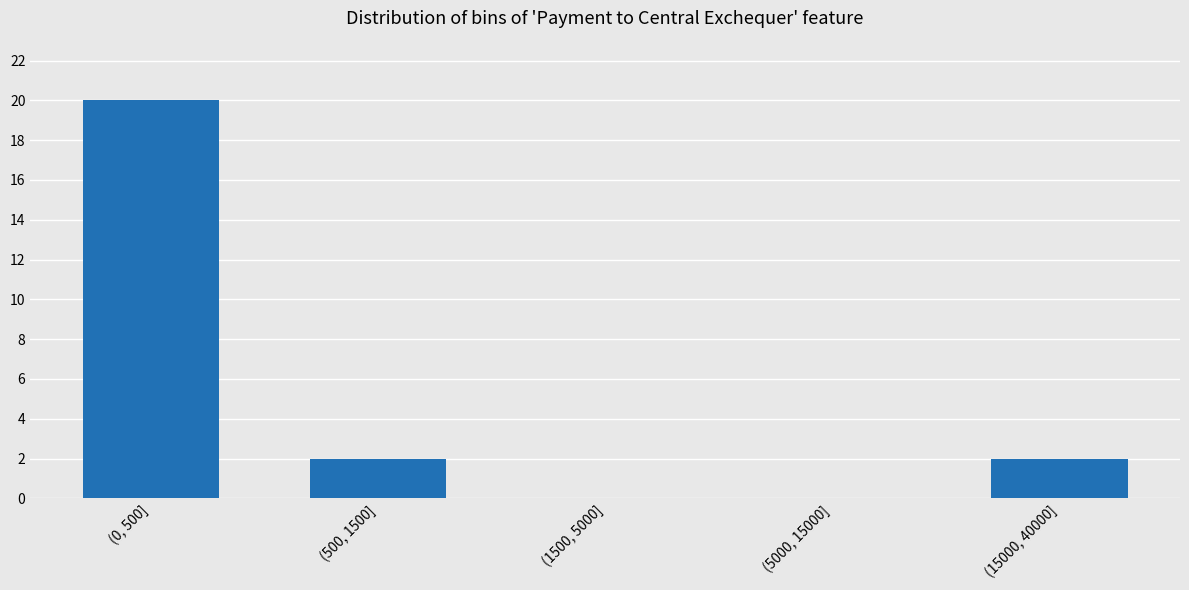

Reading left to right, what are all the values shown in this chart?

(0, 500]=20	(500, 1500]=2	(1500, 5000]=0	(5000, 15000]=0	(15000, 40000]=2